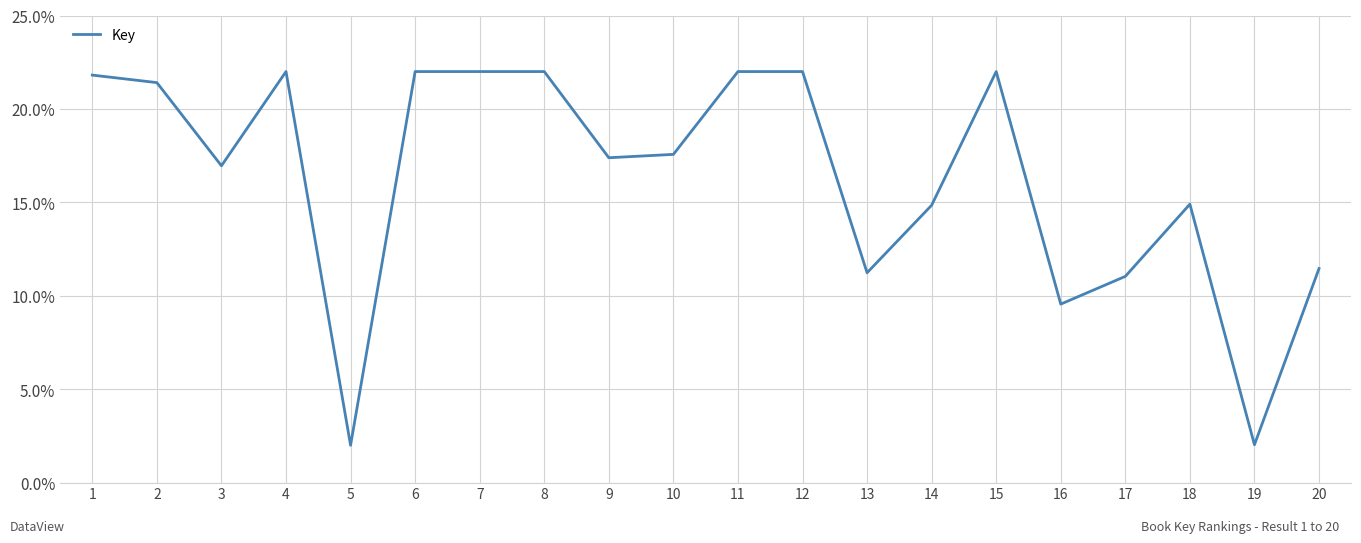

What value does the data have at 6?

22.0